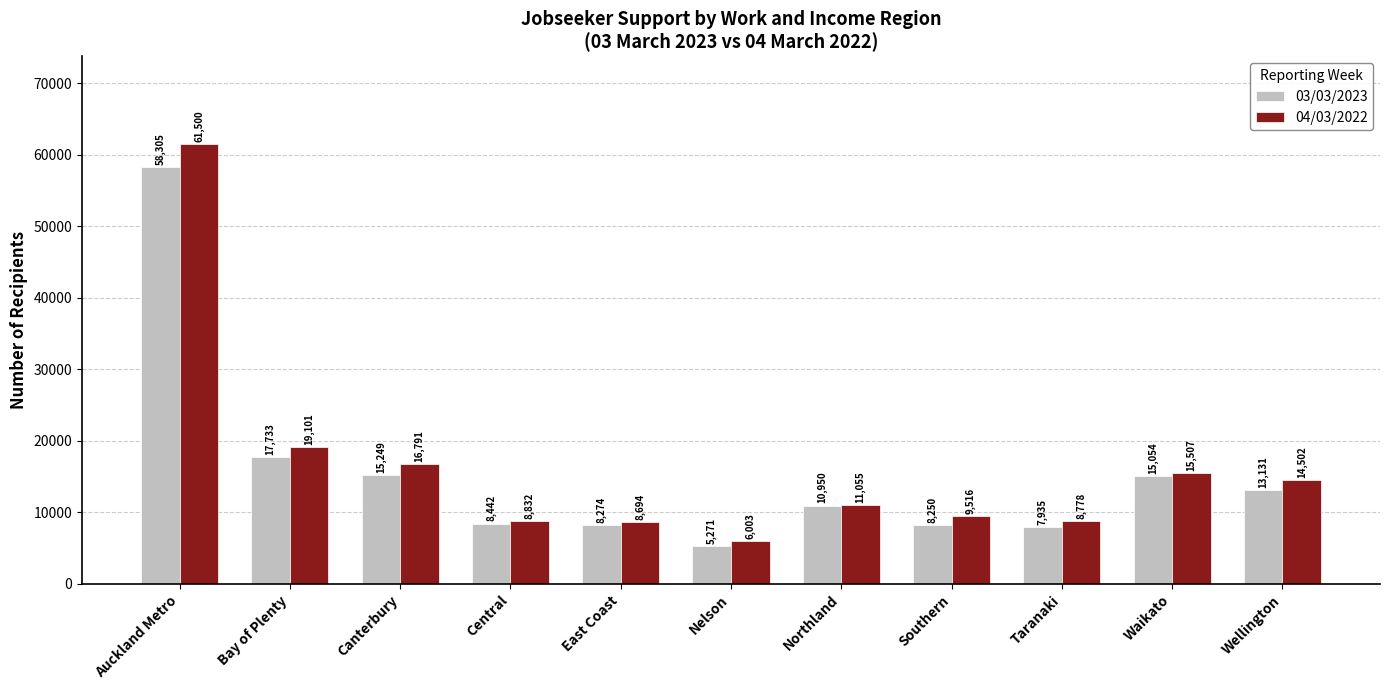

What is the label of the 8th bar from the right?

Central